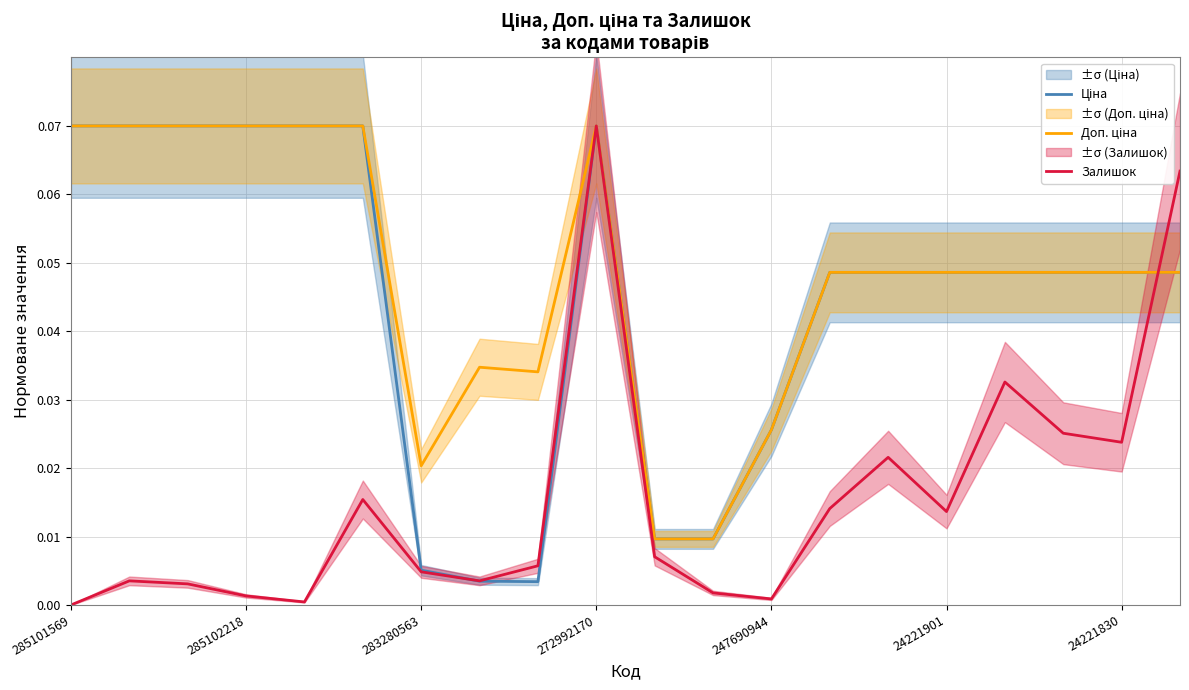

Which category has the highest value in the Залишок series?

272992170